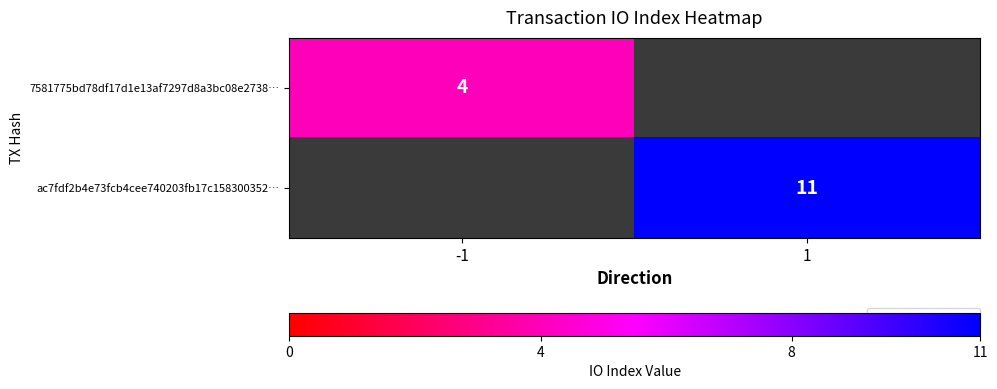

Is the value of ac7fdf2b4e73fcb4cee740203fb17c158300352… at 1 greater than the value of 7581775bd78df17d1e13af7297d8a3bc08e2738… at -1?

Yes